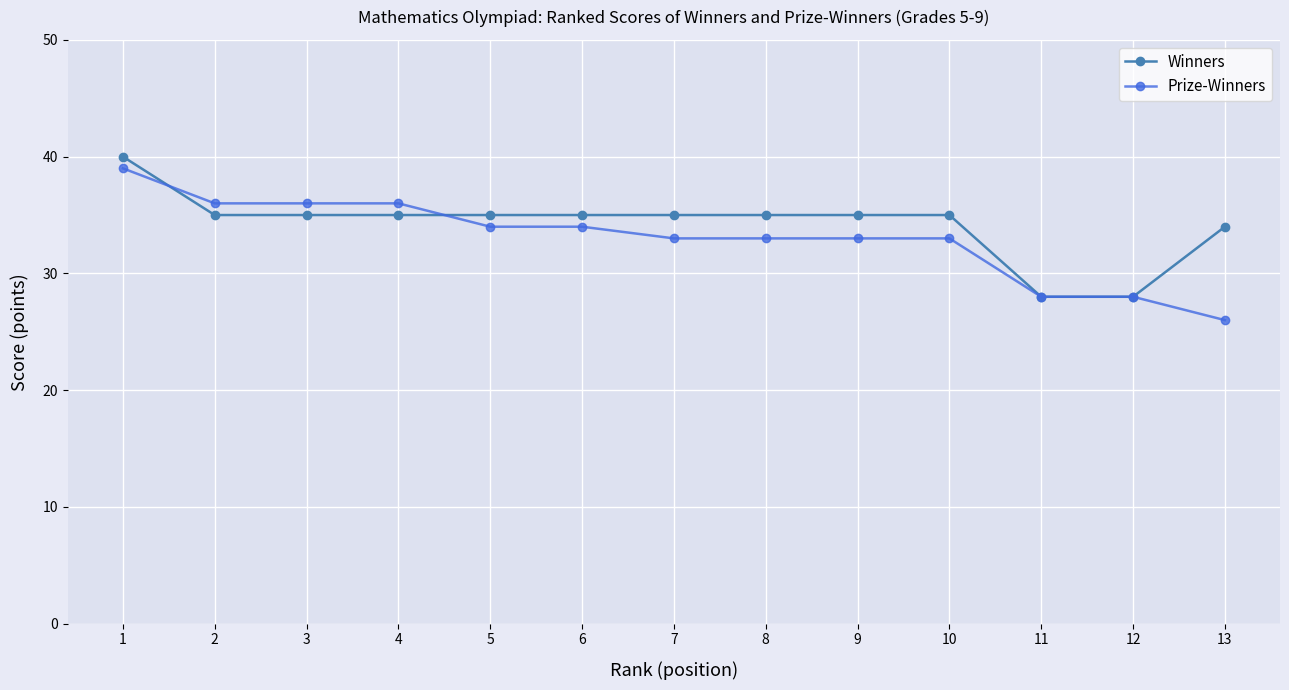

What is the value of the Winners point at the 10th from the left?

35